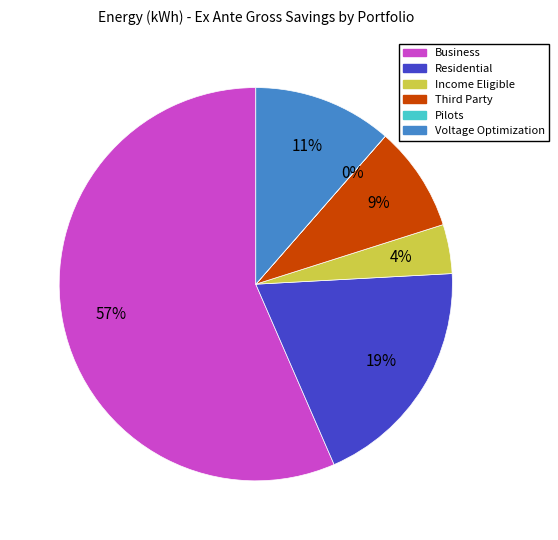

Is the sum of Business and Residential greater than half?

Yes